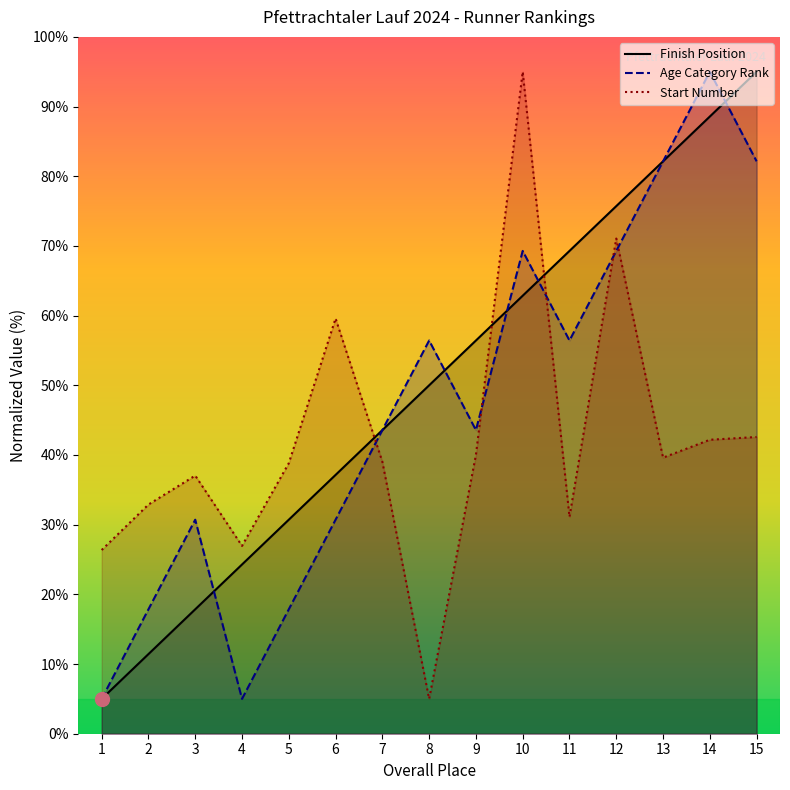

What is the spread (max minus min) of values at 11?

38.2